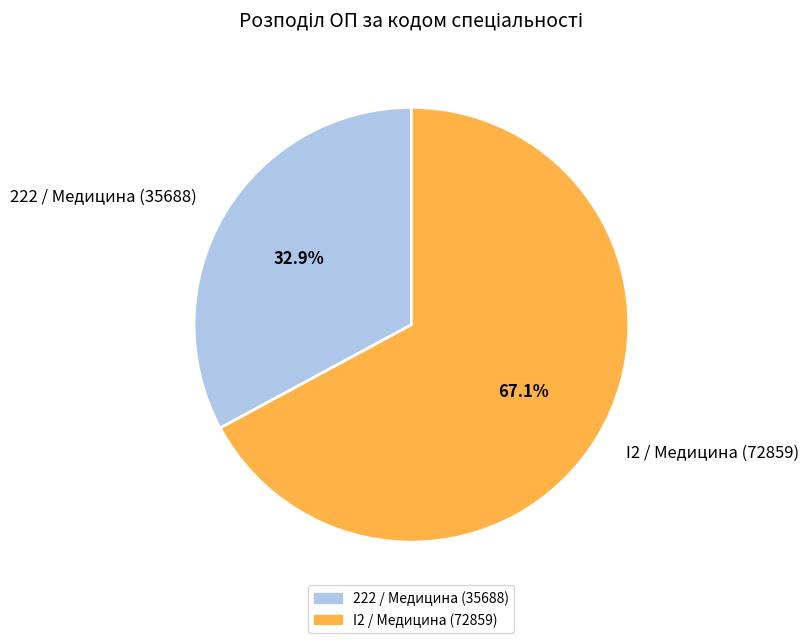

To the nearest percent, what is the difference between the largest and smallest slice percentages?

34%